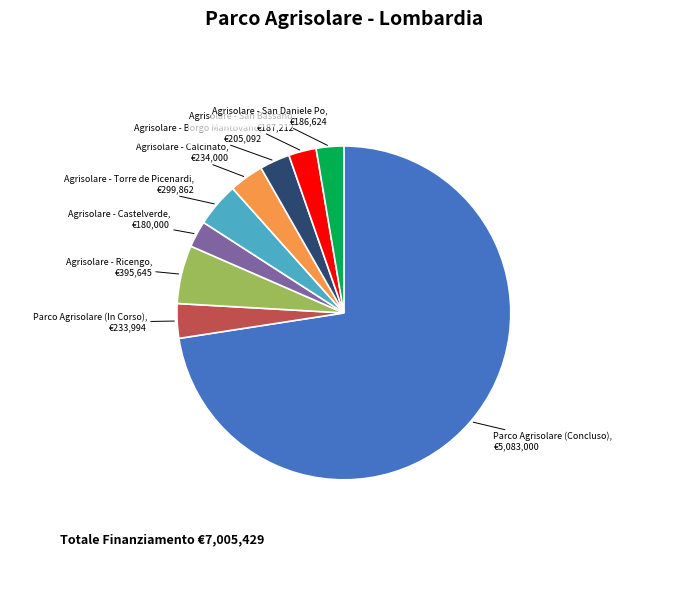

Does any single category account for the majority?

Yes